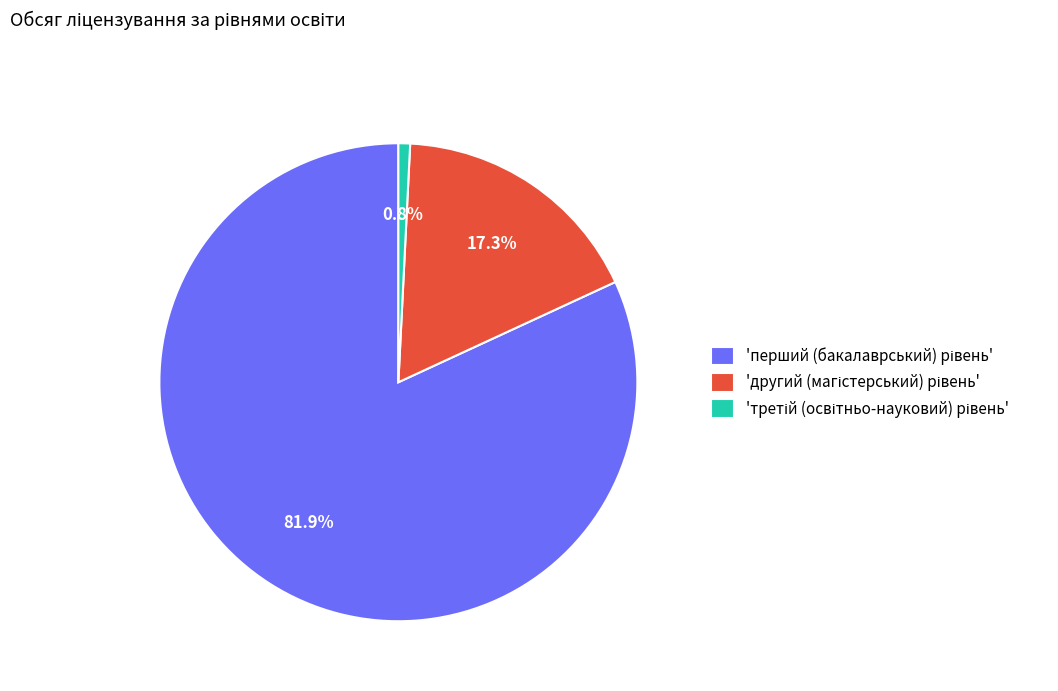

Is there any slice that represents more than half of the pie?

Yes